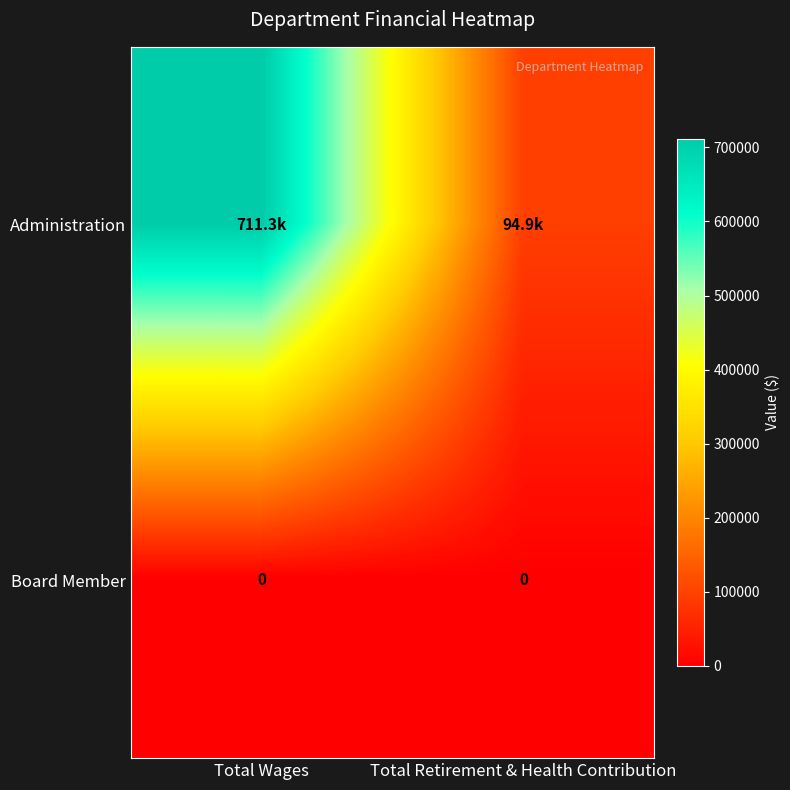

What is the sum of the Administration values at Total Retirement & Health Contribution and Total Wages?

806133